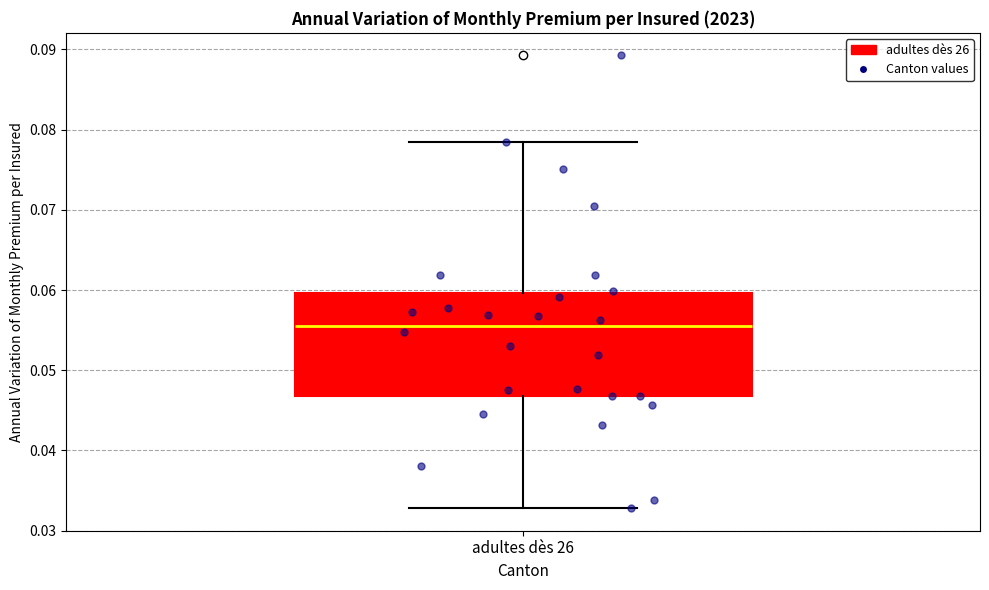

Transcribe this box plot: give where the median line is, the range the box spans, and where the two whiskers end, as read against the y-axis. The values are not printed on the chart, so give them approximately, as read against the axis.

median 0.056, box 0.047 to 0.060, whiskers 0.033 to 0.078